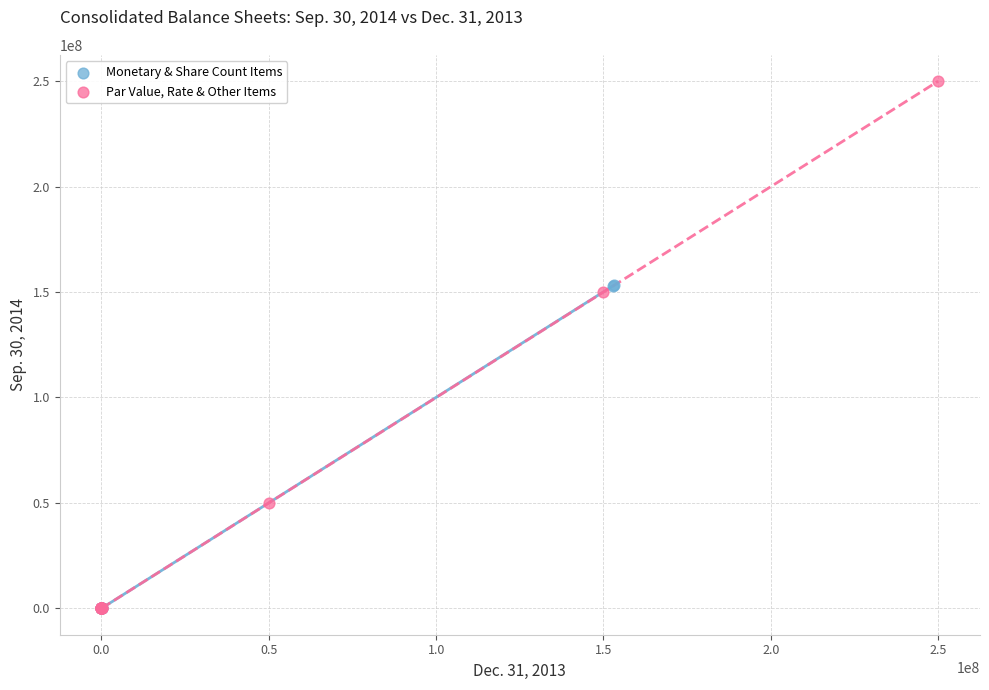

Which series contains the highest Y value?

Par Value, Rate & Other Items